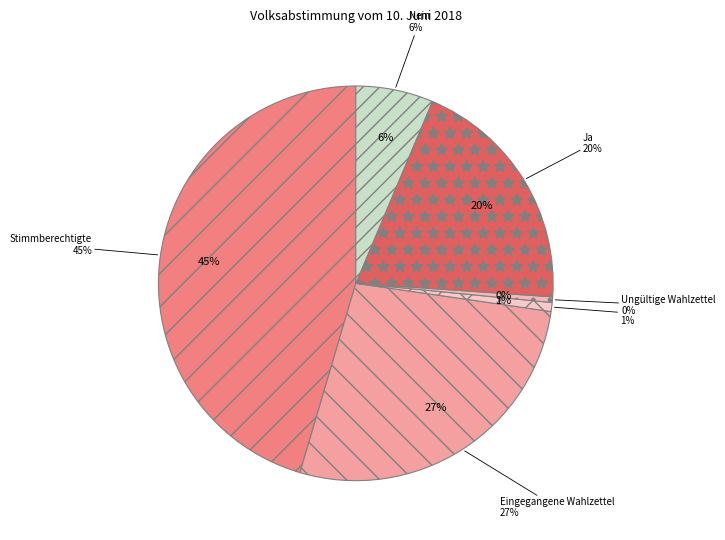

Do Stimmberechtigte and Leere Wahlzettel together represent more than half of the pie?

No